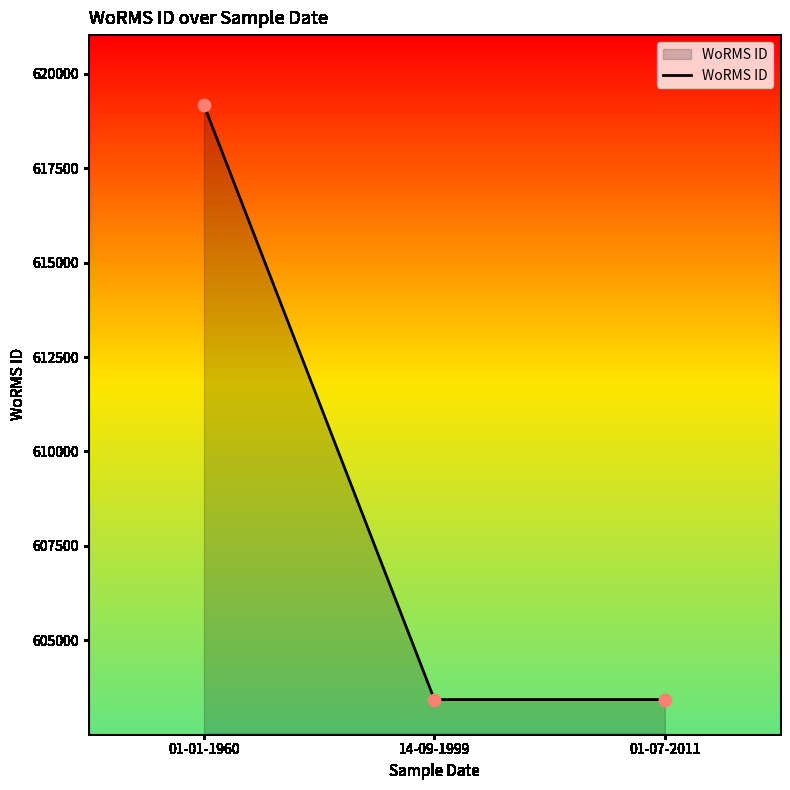

Approximately how many times larger is the value at 01-07-2011 compared to 01-01-1960?

1.0